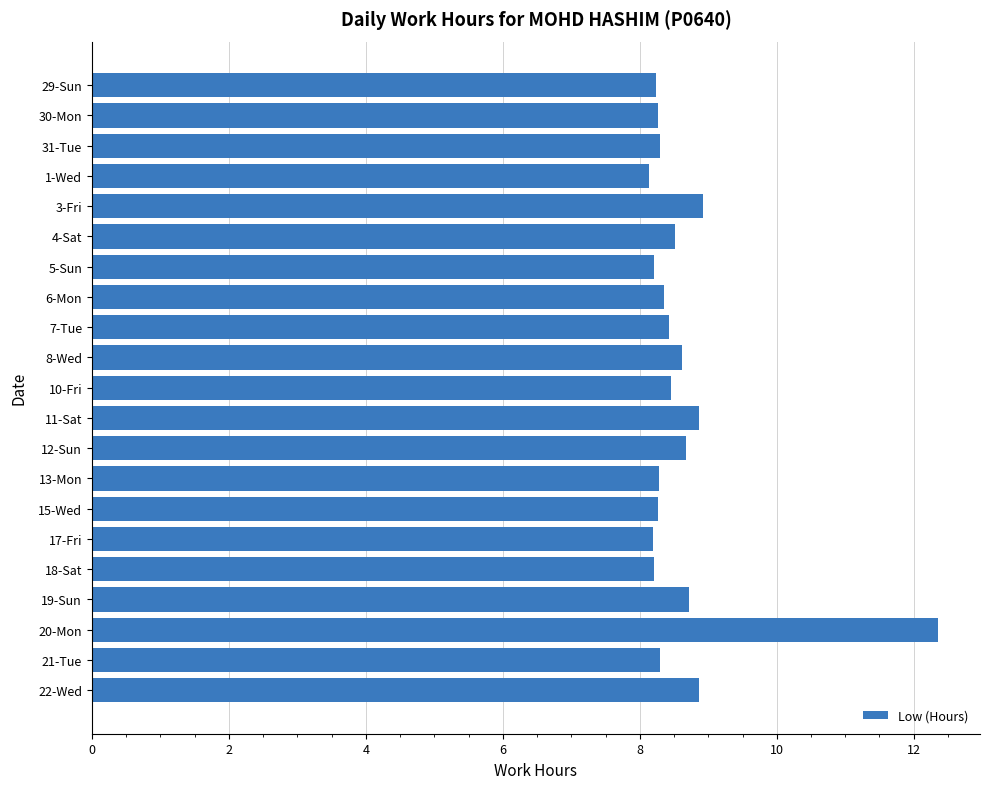

Approximately how many times larger is the value at 5-Sun compared to 13-Mon?

1.0